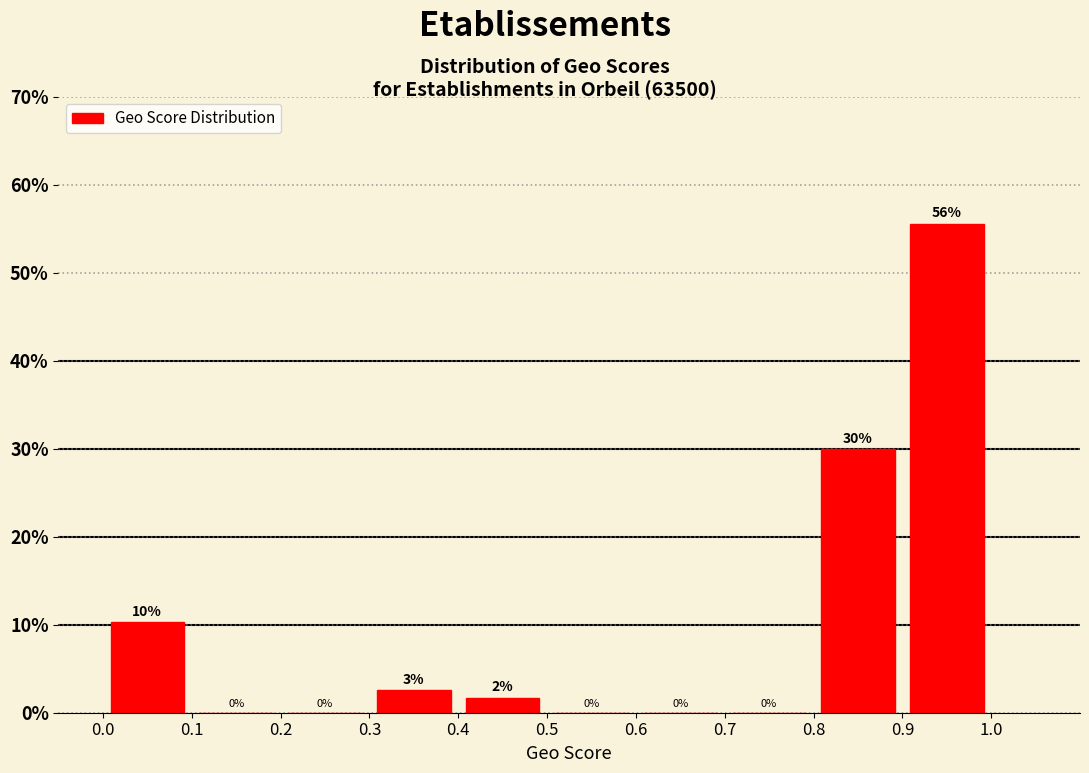

Over which range of the x-axis is the bar tallest?

0.9 to 1.0